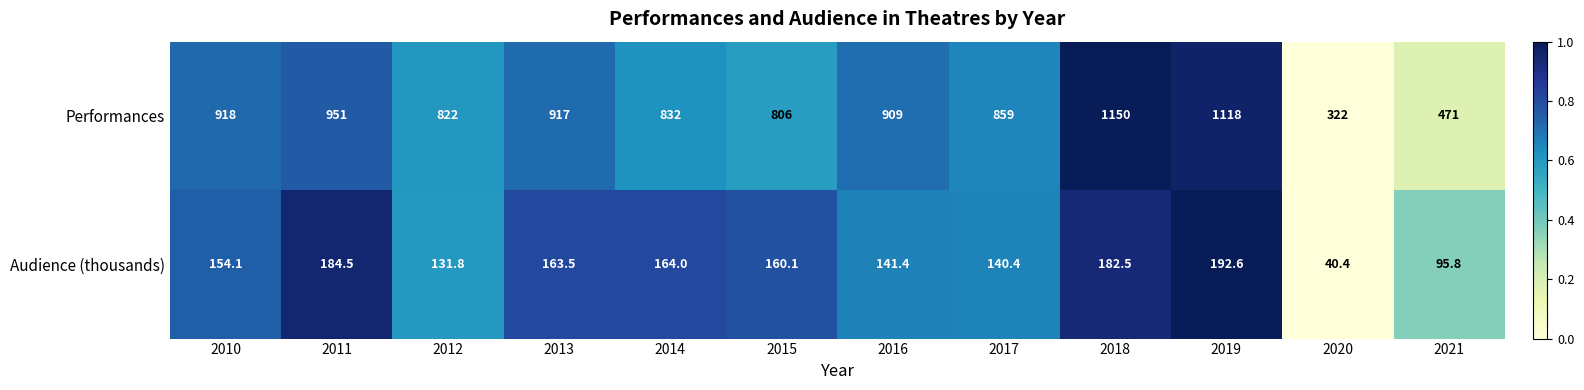

List the series in order of their overall mean, lowest first.

Audience (thousands), Performances